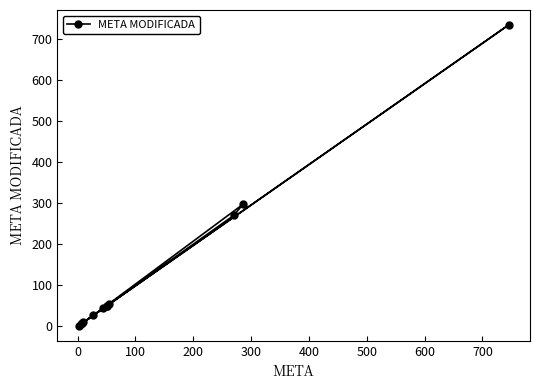

What is the average value?

130